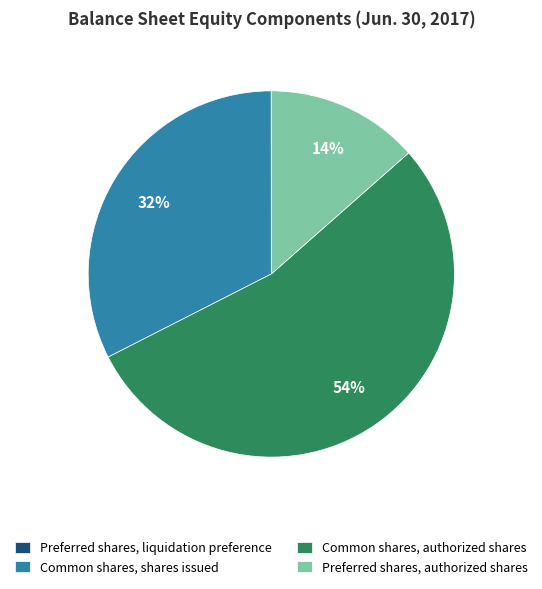

The Common shares, authorized shares slice represents 54% of the pie. True or false?

True